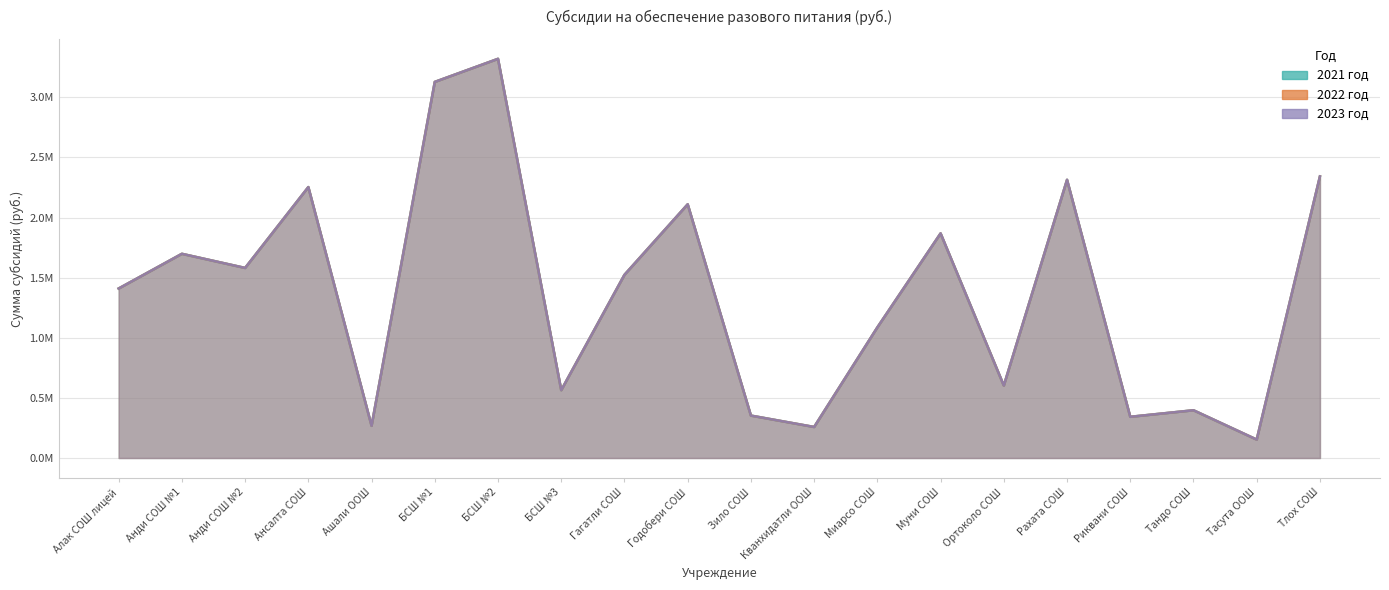

Where is 2023 год nearest to the value 1736496?

Анди СОШ №1